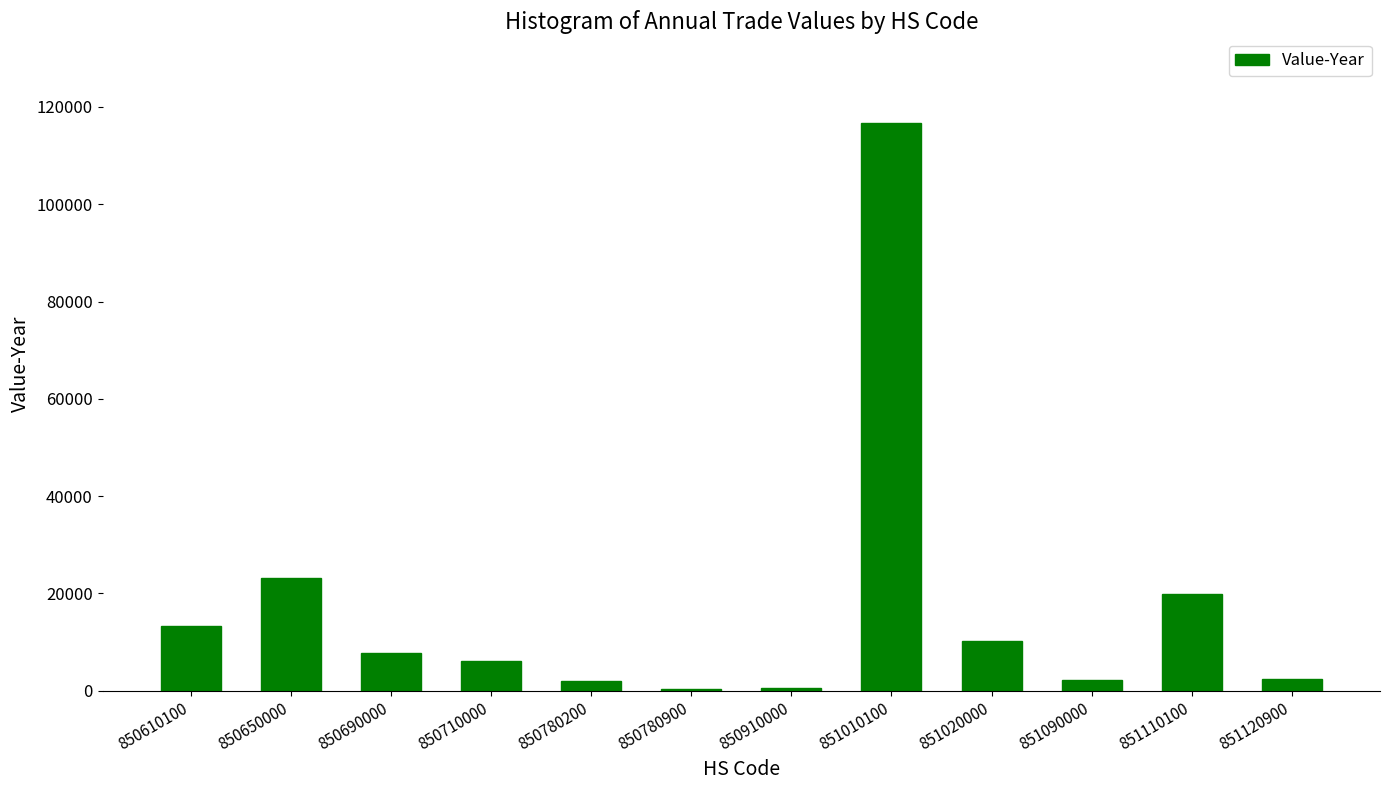

What value does the data have at 851020000?

10287